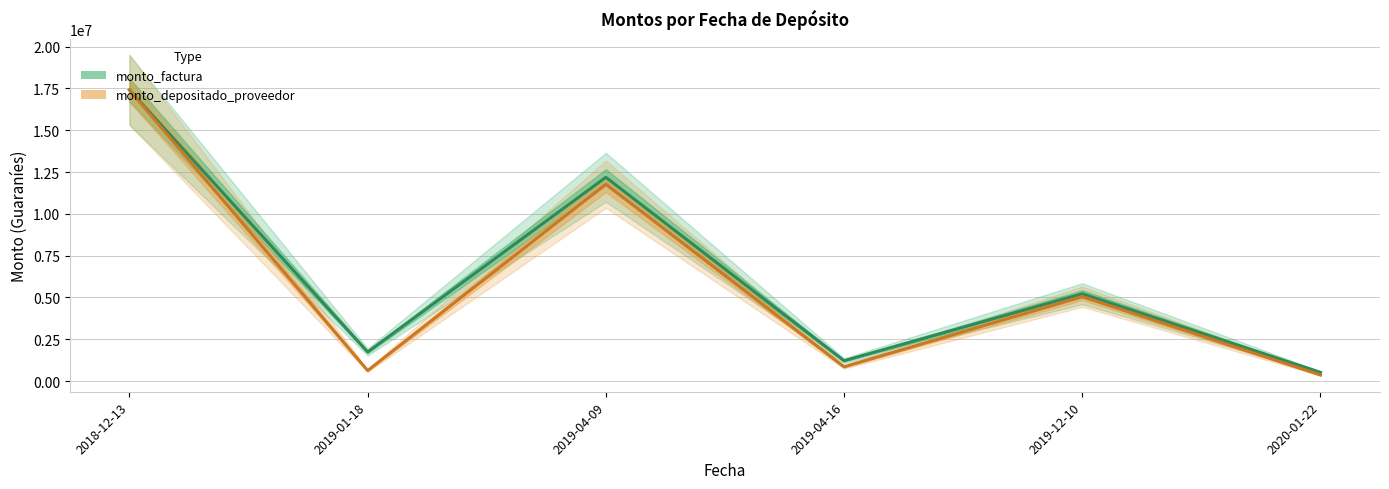

Read the monto_depositado_proveedor value at 2019-04-09.

11771953